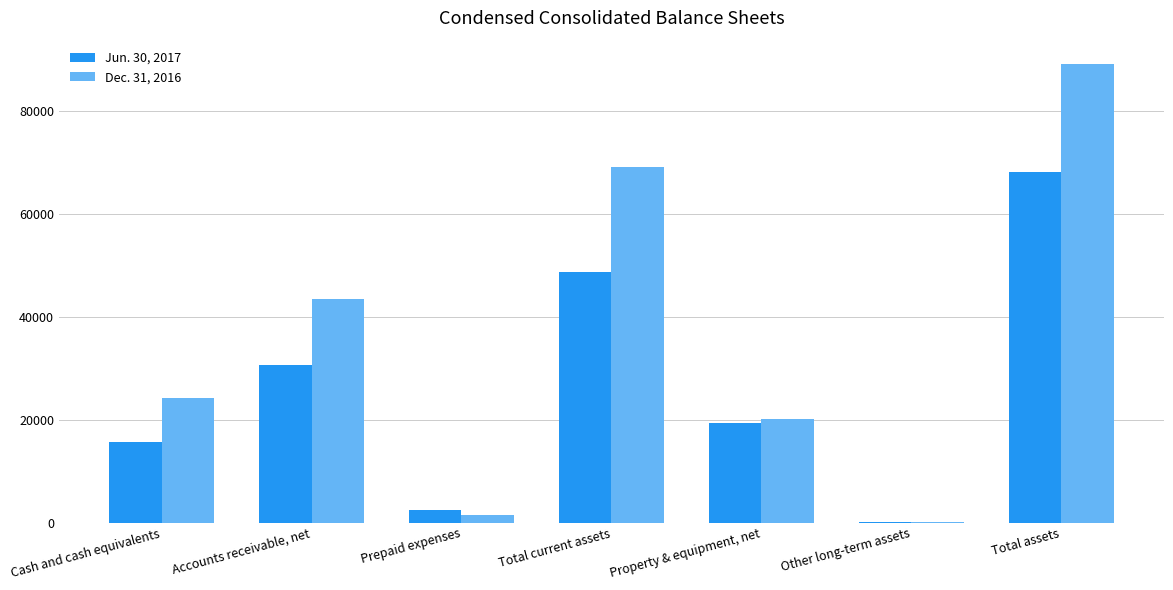

Is it true that Jun. 30, 2017 equals 32570 at Property & equipment, net?

False